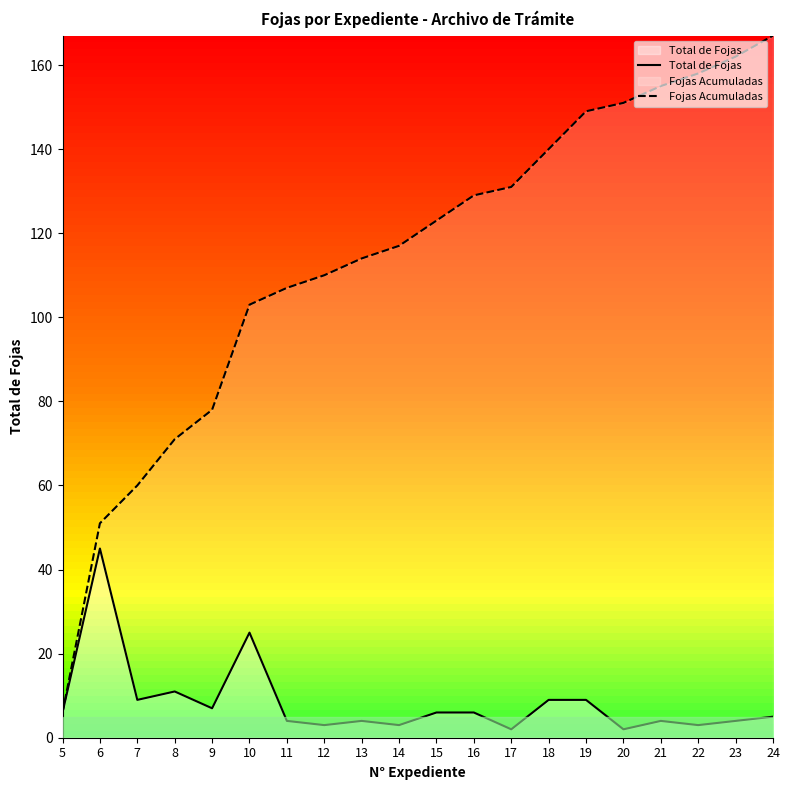

What are all the series names shown in the legend?

Total de Fojas, Fojas Acumuladas